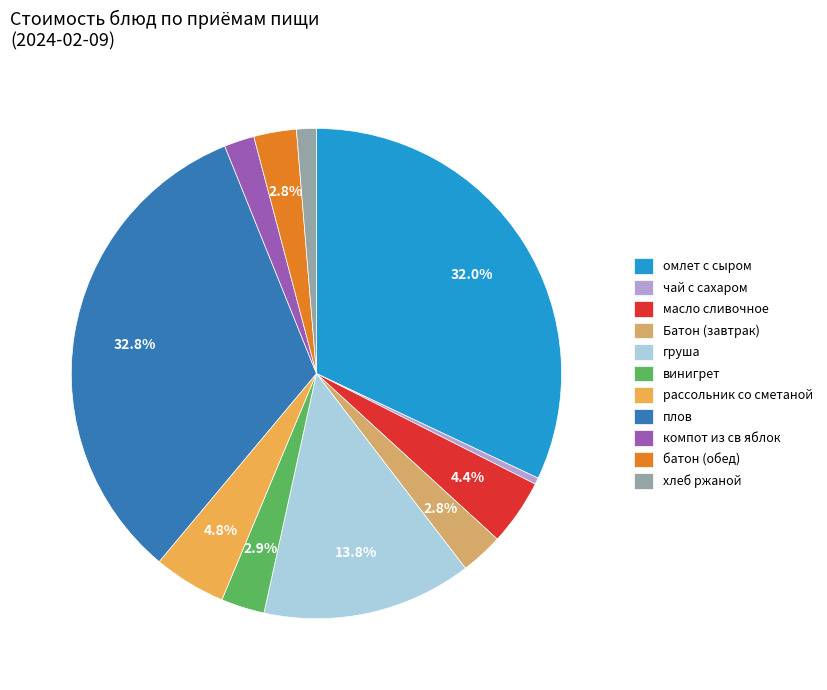

To the nearest percent, what is the average slice percentage?

9%